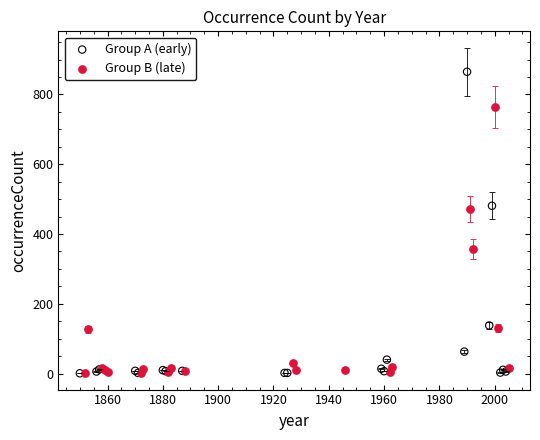

Which series reaches the maximum Y coordinate?

Group A (early)